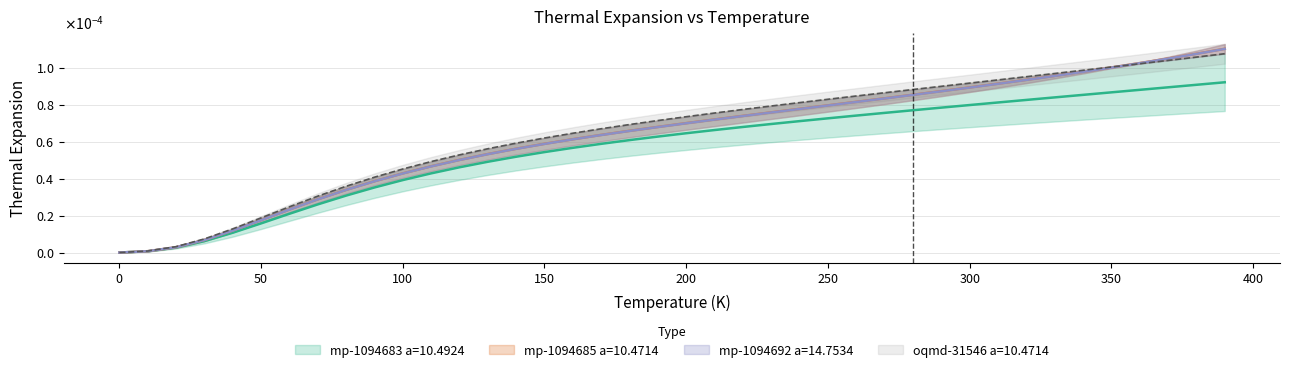

True or false: mp-1094683 a=10.4924 and mp-1094692 a=14.7534 intersect in this chart.

False